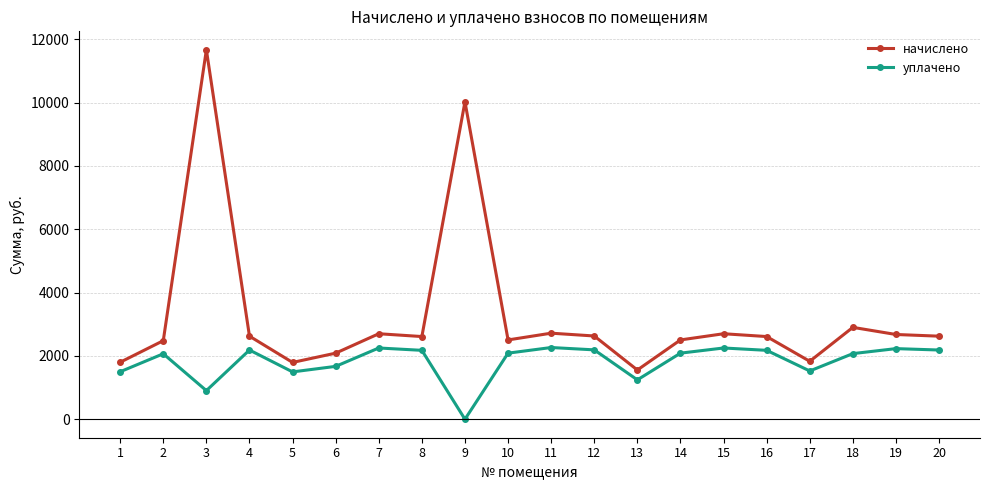

What is the difference between the начислено values at 11 and 20?

94.7